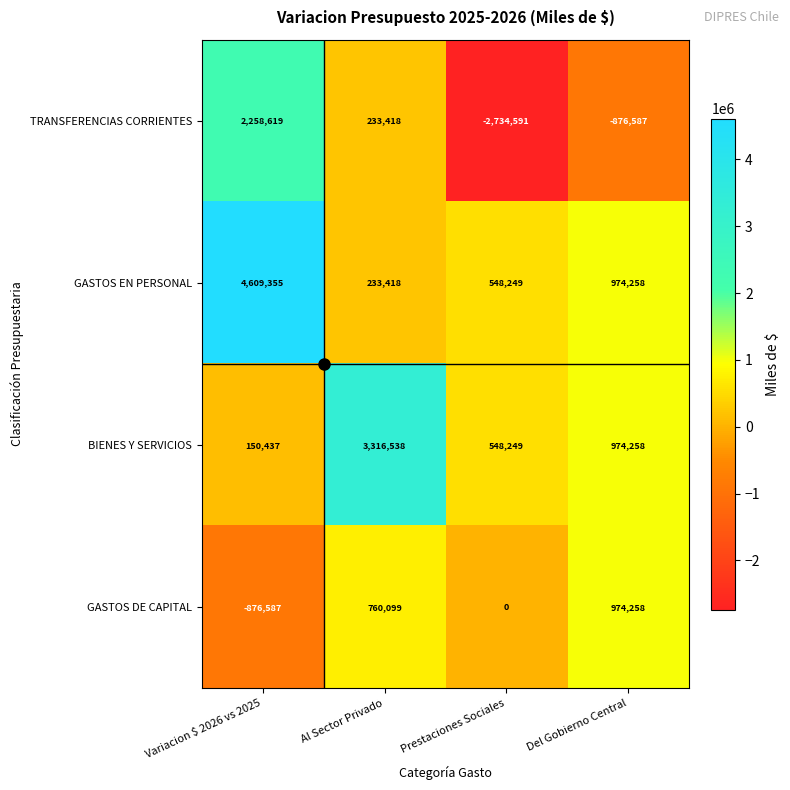

Between Variacion $ 2026 vs 2025 and Al Sector Privado, which series saw the biggest shift?

GASTOS EN PERSONAL